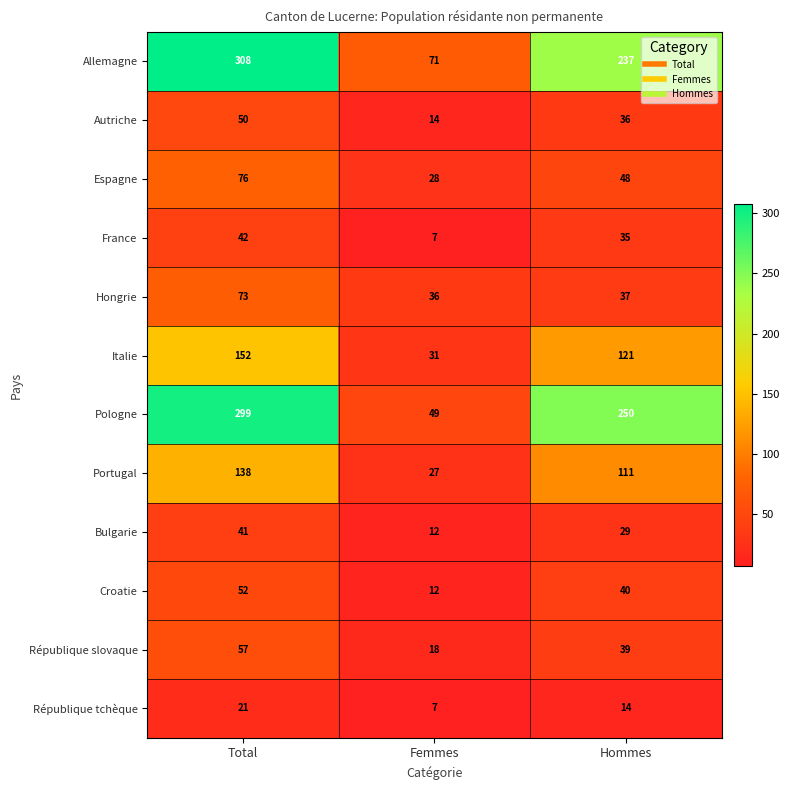

List the labels in order of Bulgarie value, largest first.

Total, Hommes, Femmes